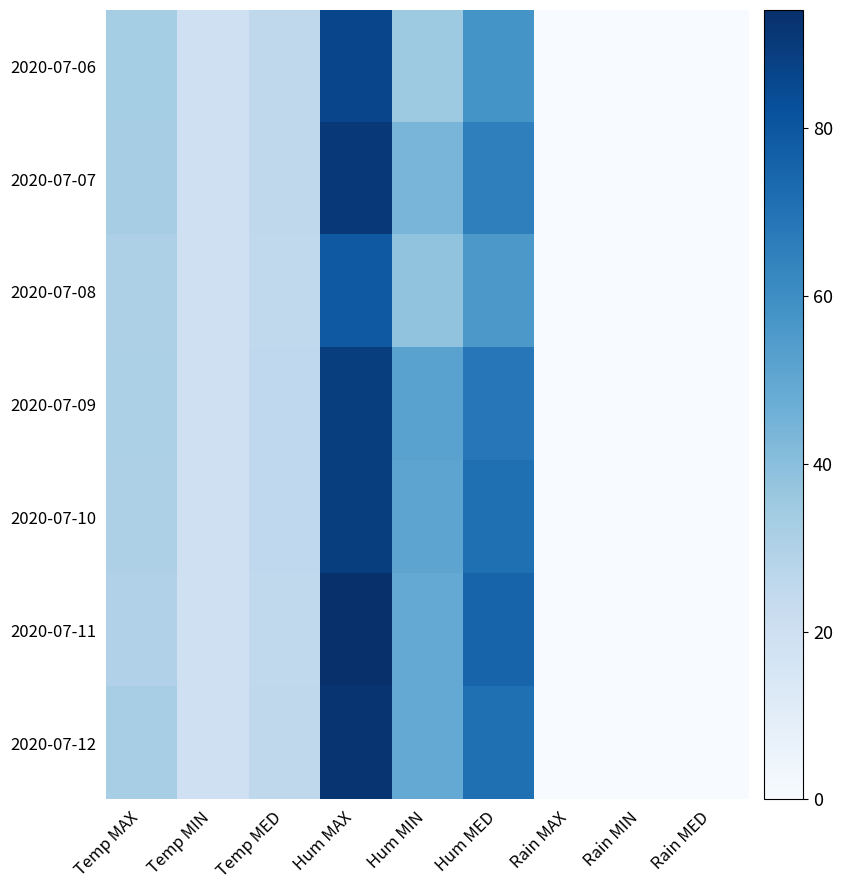

Reading left to right, extract all data points from this chart.

2020-07-06: Temp MAX=33.2	Temp MIN=19.3	Temp MED=25.7	Hum MAX=86.0	Hum MIN=35.0	Hum MED=58.0	Rain MAX=0.0	Rain MIN=0.0	Rain MED=0.0
2020-07-07: Temp MAX=32.8	Temp MIN=19.8	Temp MED=25.6	Hum MAX=91.0	Hum MIN=44.0	Hum MED=65.0	Rain MAX=0.0	Rain MIN=0.0	Rain MED=0.0
2020-07-08: Temp MAX=30.7	Temp MIN=19.8	Temp MED=24.9	Hum MAX=79.0	Hum MIN=38.0	Hum MED=56.0	Rain MAX=0.0	Rain MIN=0.0	Rain MED=0.0
2020-07-09: Temp MAX=30.9	Temp MIN=19.5	Temp MED=25.1	Hum MAX=89.0	Hum MIN=52.0	Hum MED=68.0	Rain MAX=0.0	Rain MIN=0.0	Rain MED=0.0
2020-07-10: Temp MAX=30.7	Temp MIN=19.2	Temp MED=25.3	Hum MAX=89.0	Hum MIN=51.0	Hum MED=71.0	Rain MAX=0.0	Rain MIN=0.0	Rain MED=0.0
2020-07-11: Temp MAX=30.1	Temp MIN=19.7	Temp MED=24.8	Hum MAX=94.0	Hum MIN=49.0	Hum MED=75.0	Rain MAX=0.0	Rain MIN=0.0	Rain MED=0.0
2020-07-12: Temp MAX=32.4	Temp MIN=19.4	Temp MED=25.6	Hum MAX=92.0	Hum MIN=49.0	Hum MED=71.0	Rain MAX=0.0	Rain MIN=0.0	Rain MED=0.0